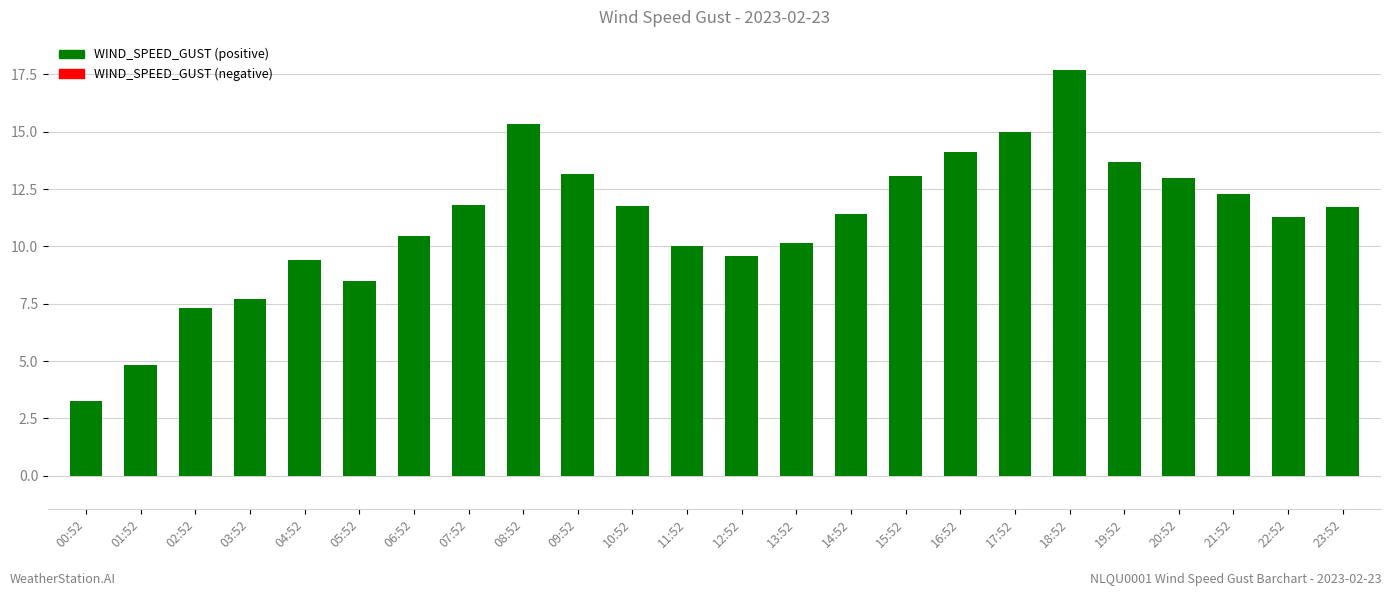

What is the label of the 12th bar from the right?

12:52